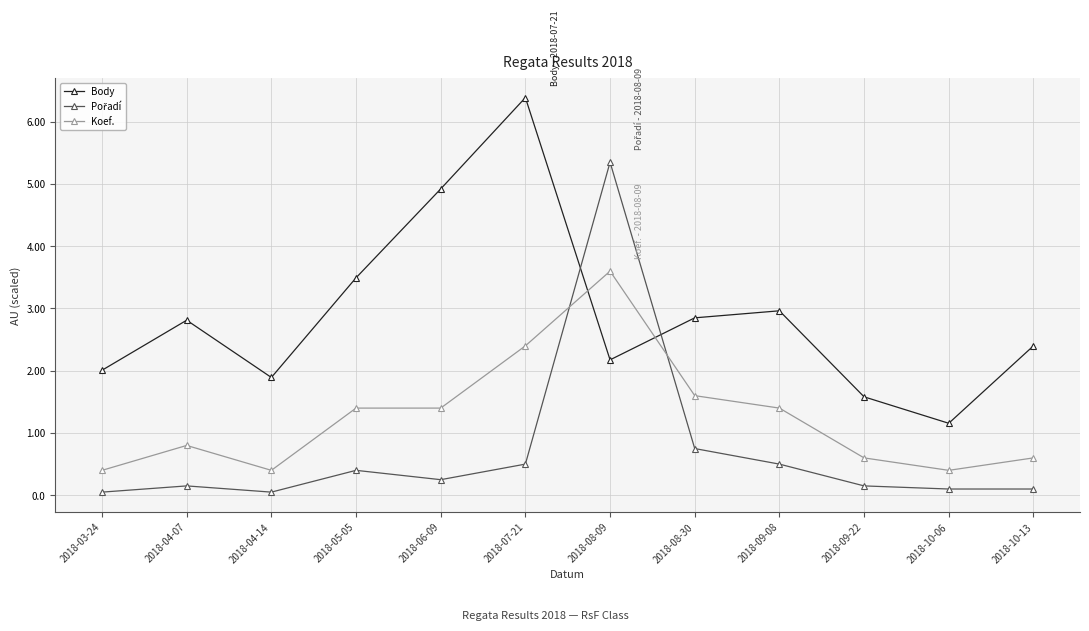

What is the label of the 3rd point from the right?

2018-09-22